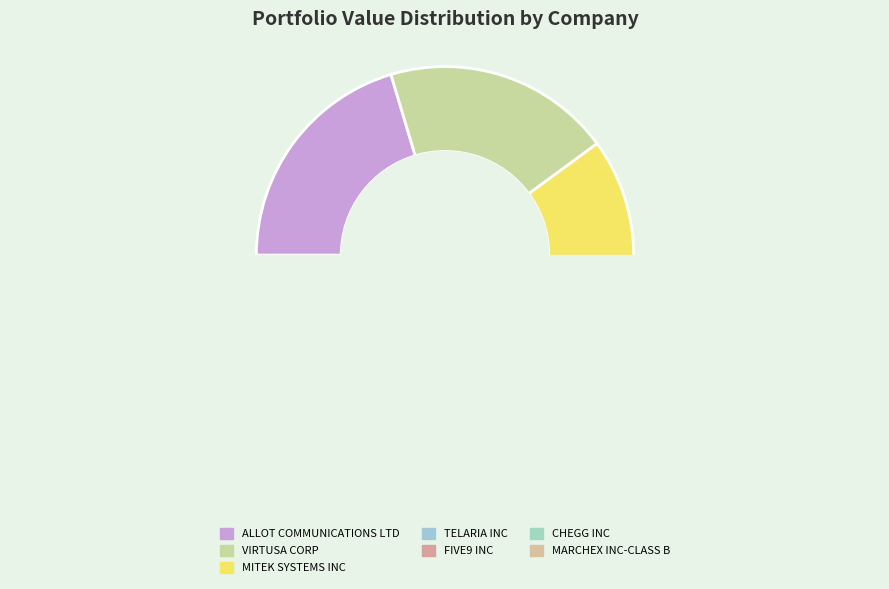

Between CHEGG INC and VIRTUSA CORP, which is larger?

VIRTUSA CORP